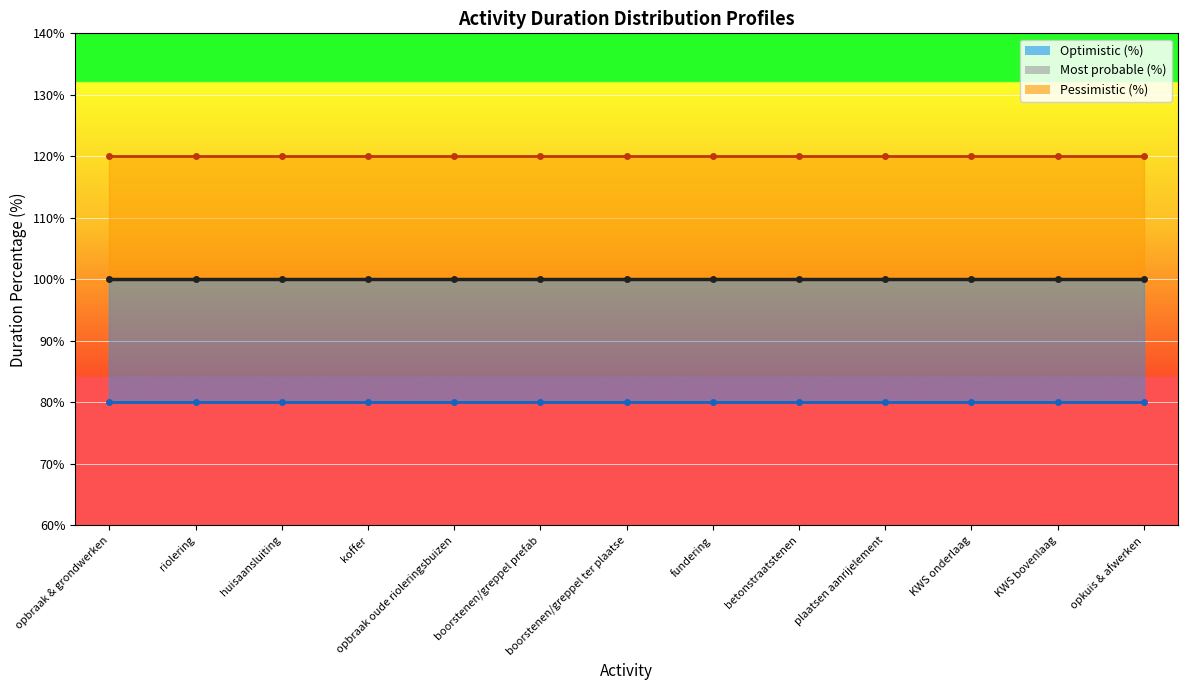

Which has a higher value, boorstenen/greppel ter plaatse or koffer?

boorstenen/greppel ter plaatse